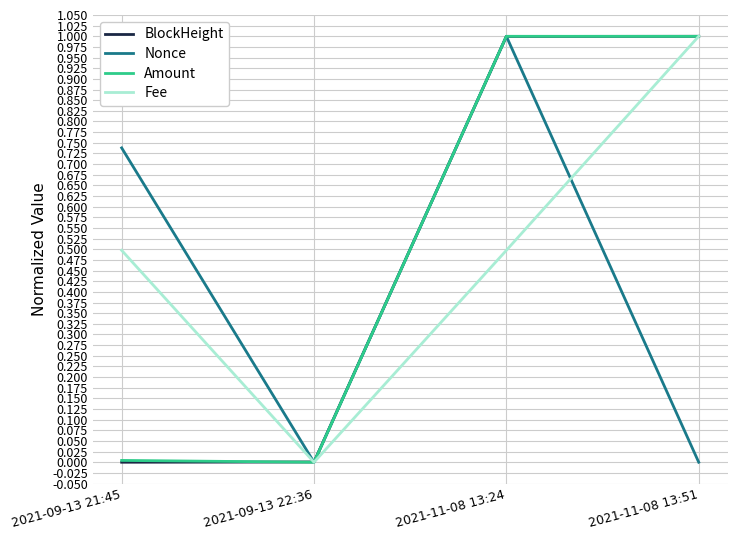

How many values in the Fee series exceed 0?

3